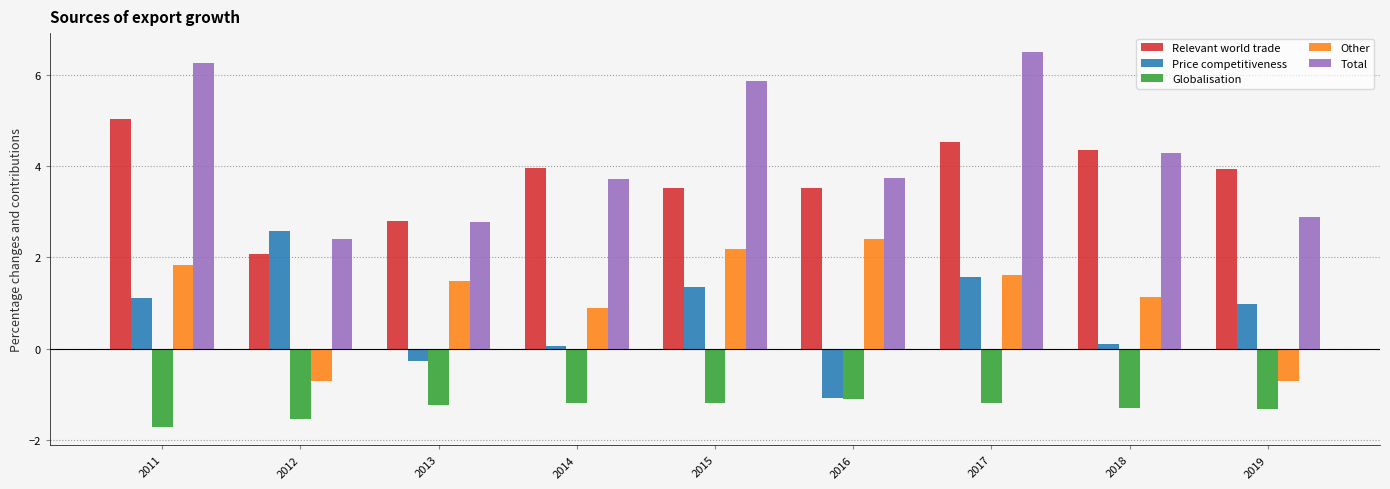

Which series changed the most between 2014 and 2015?

Total